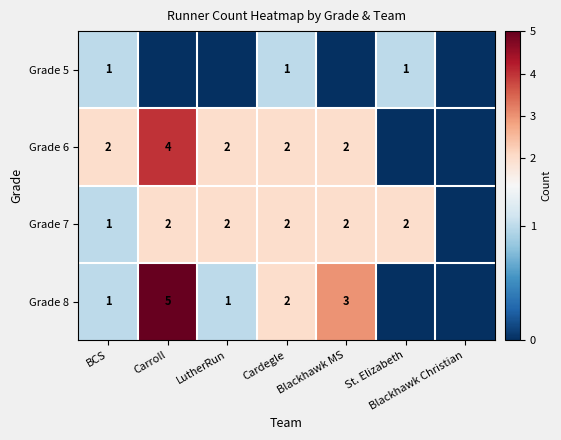

Is it true that Grade 8 equals 2 at Blackhawk MS?

False